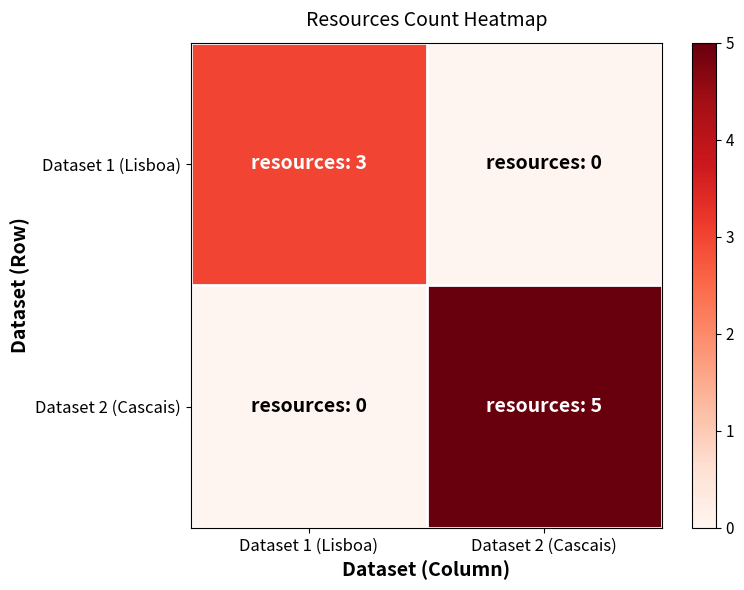

Which has a higher value, Dataset 2 (Cascais) or Dataset 1 (Lisboa)?

Dataset 1 (Lisboa)